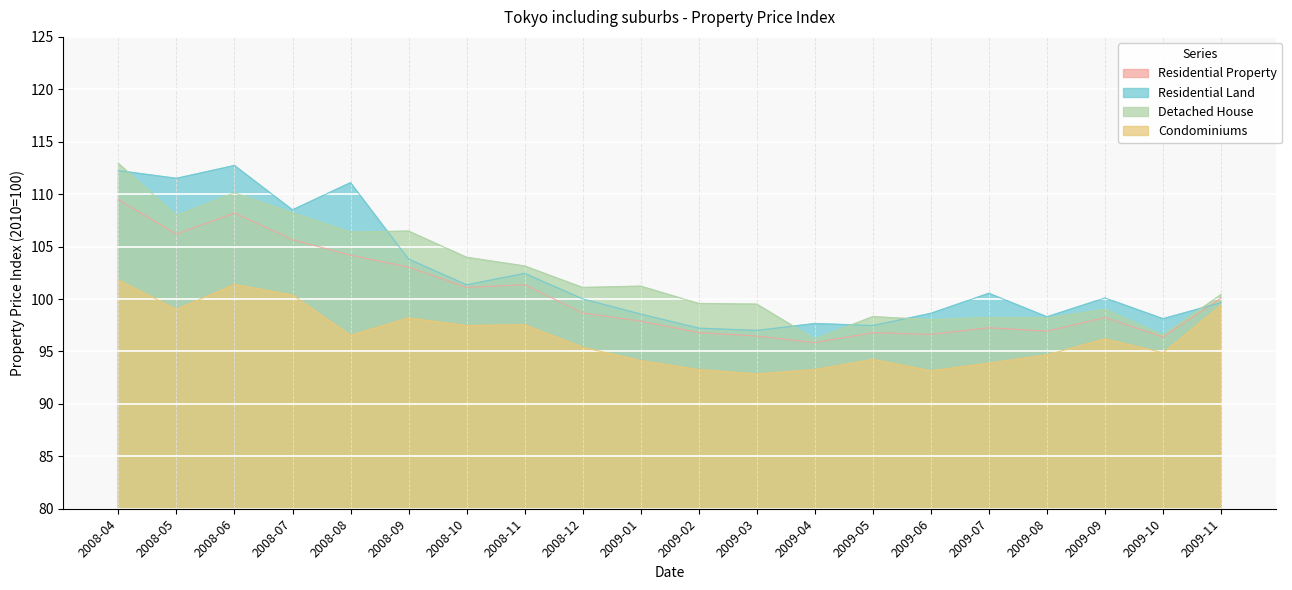

What is the difference between the highest and lowest values at 2009-07?

6.7